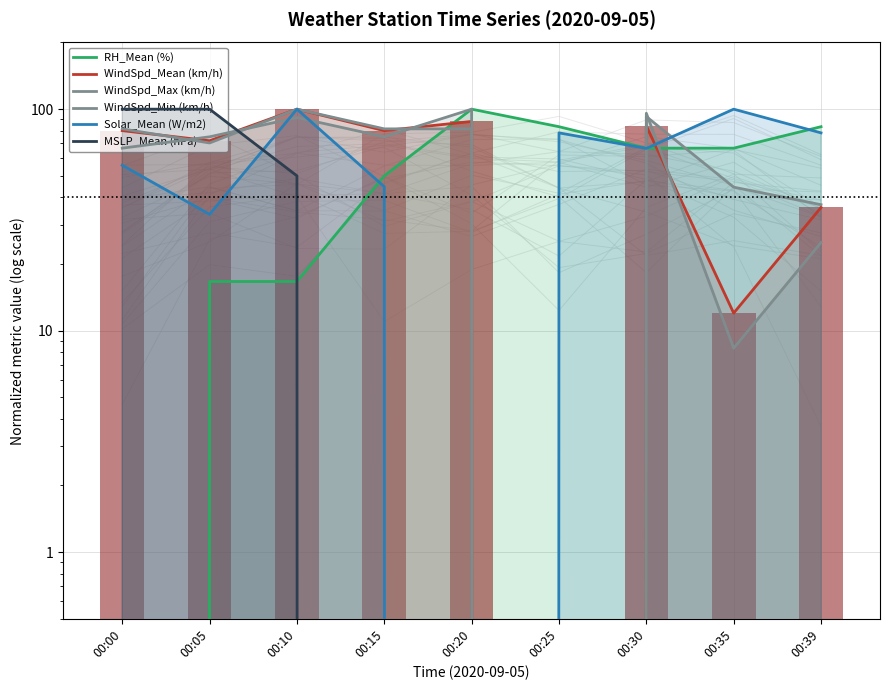

Where is MSLP_Mean (hPa) nearest to the value 50?

00:10